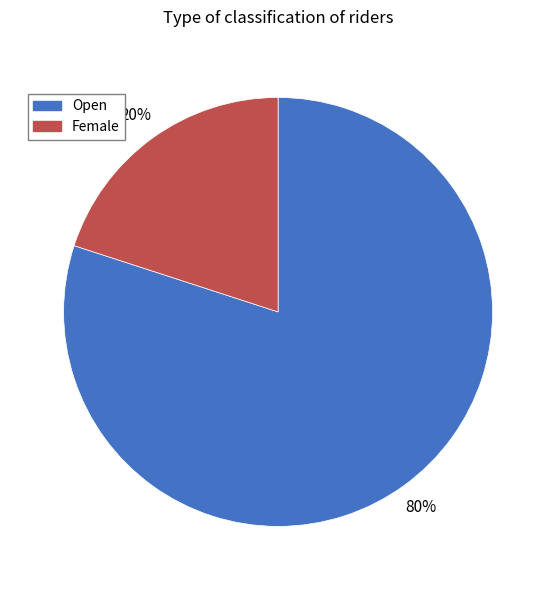

Between Open and Female, which is larger?

Open